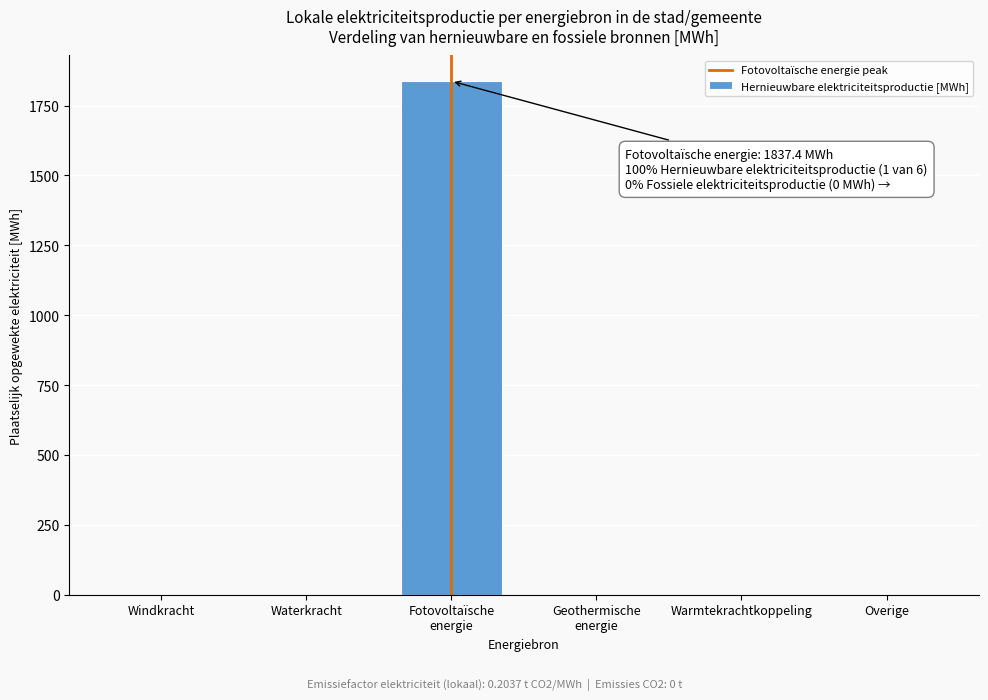

True or false: the data shows 902.2 at Warmtekrachtkoppeling.

False